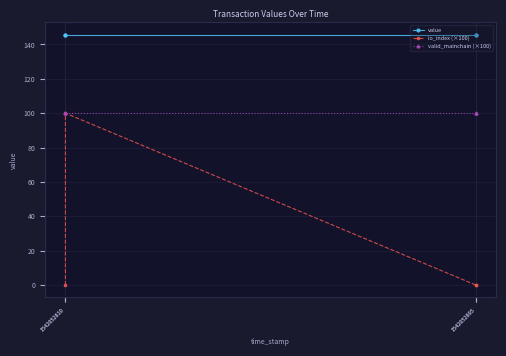

Rank the series at 1542052895 from lowest to highest value.

io_index (×100), valid_mainchain (×100), value